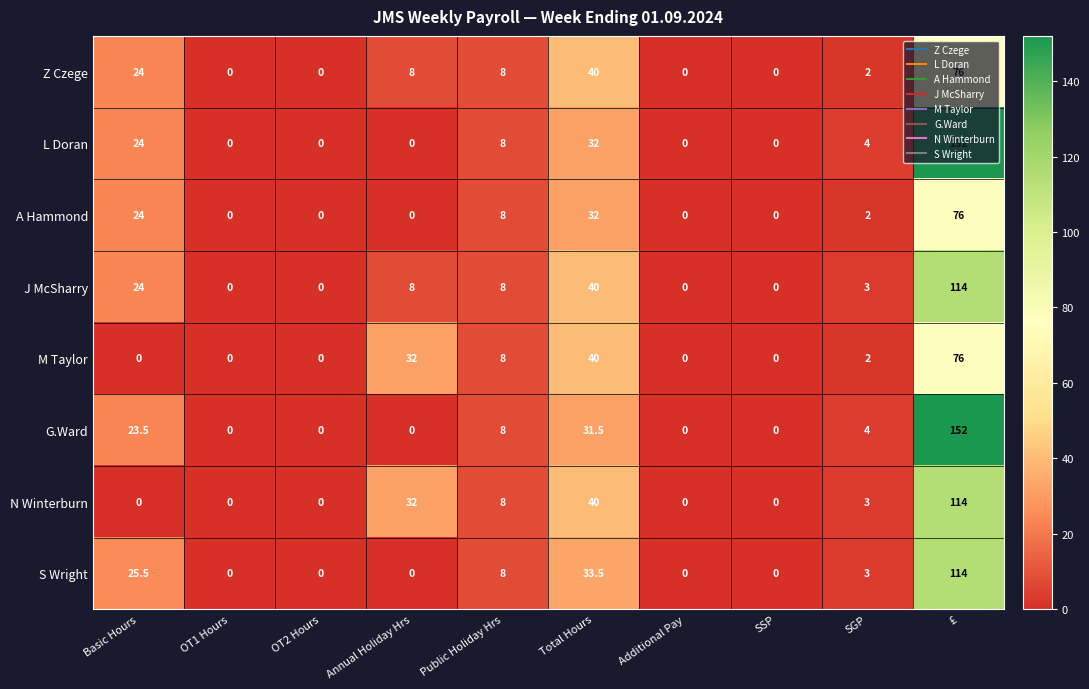

Which series has the largest total across all categories?

L Doran